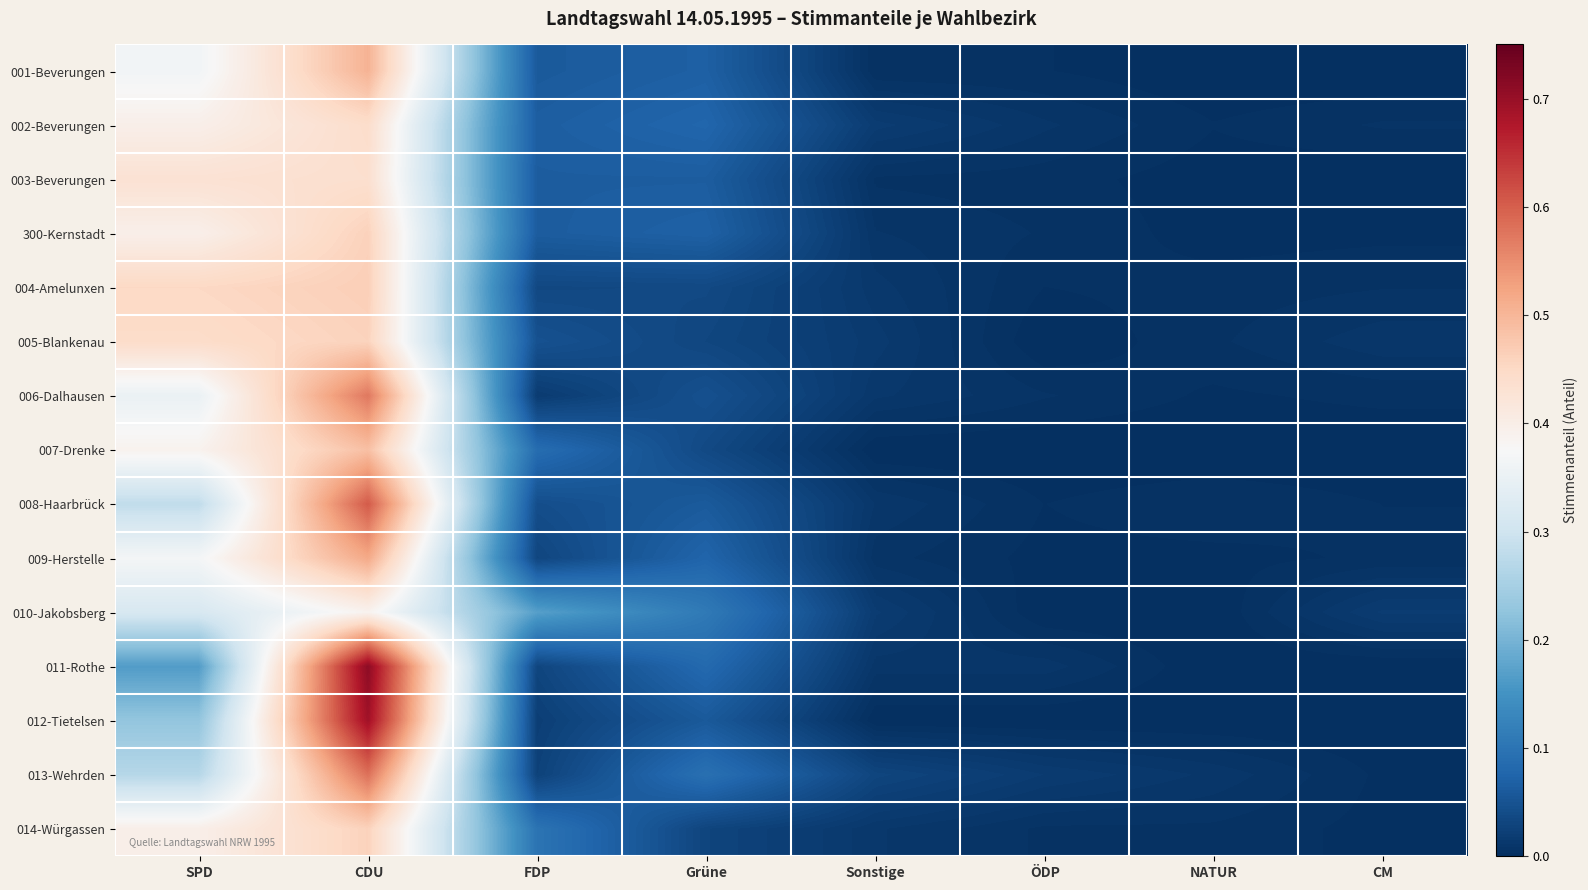

Count the number of data series in this chart.

15